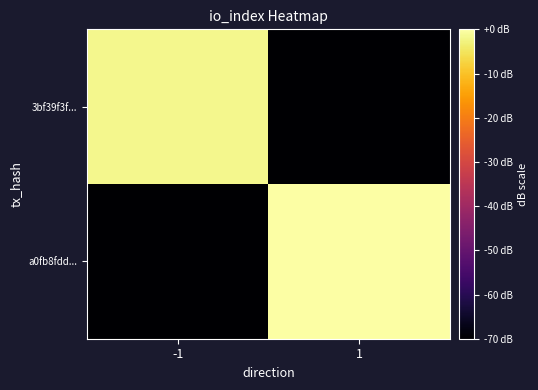

What is the minimum value shown in the chart?

-70.0